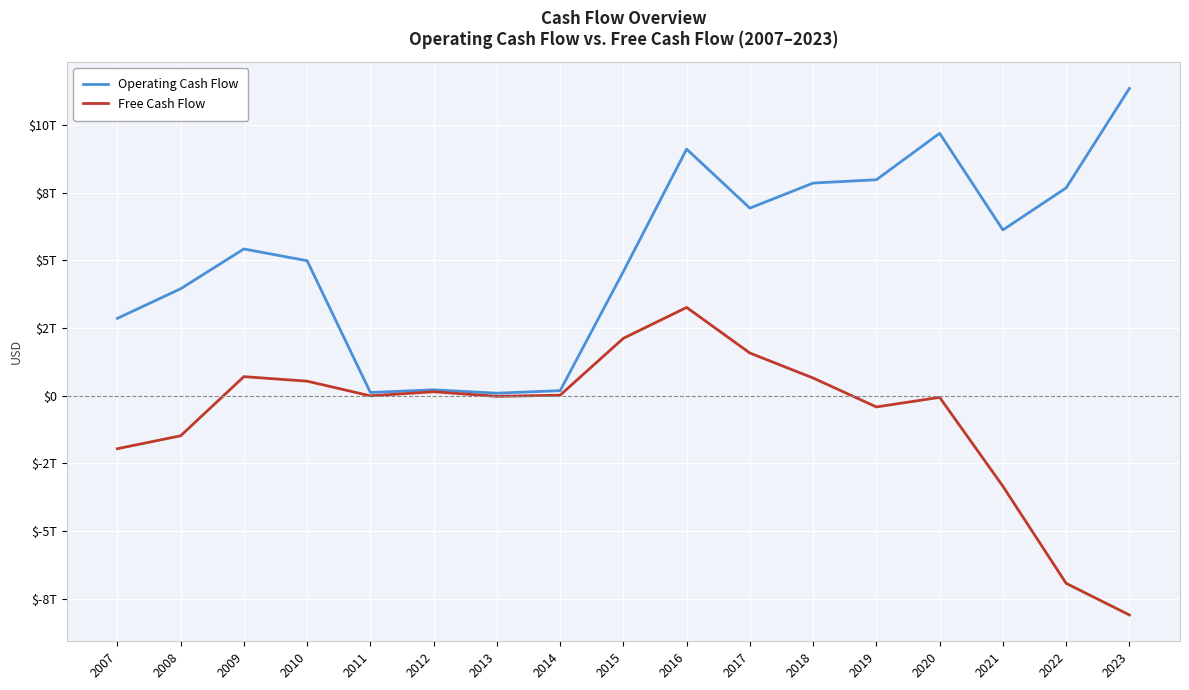

Rank the series by their maximum value, from highest to lowest.

Operating Cash Flow, Free Cash Flow